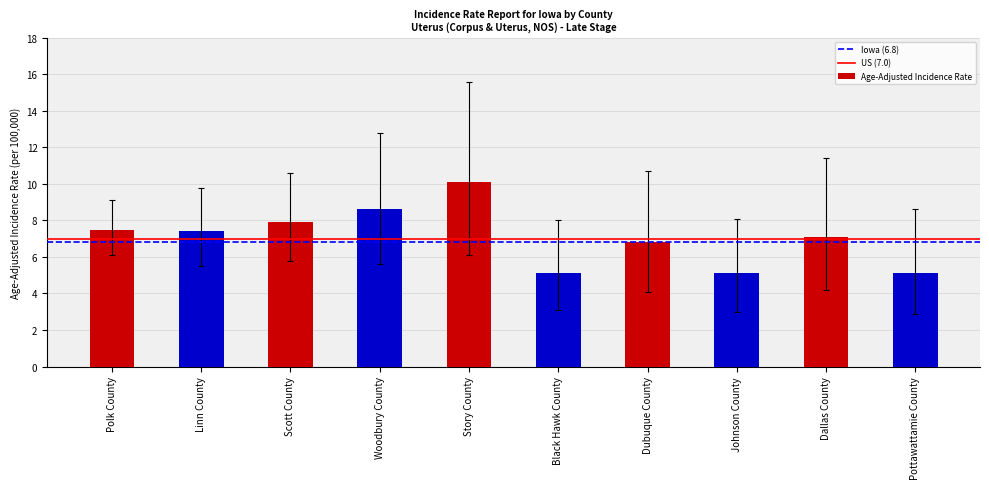

What is the change in value from Dubuque County to Pottawattamie County?

-1.7